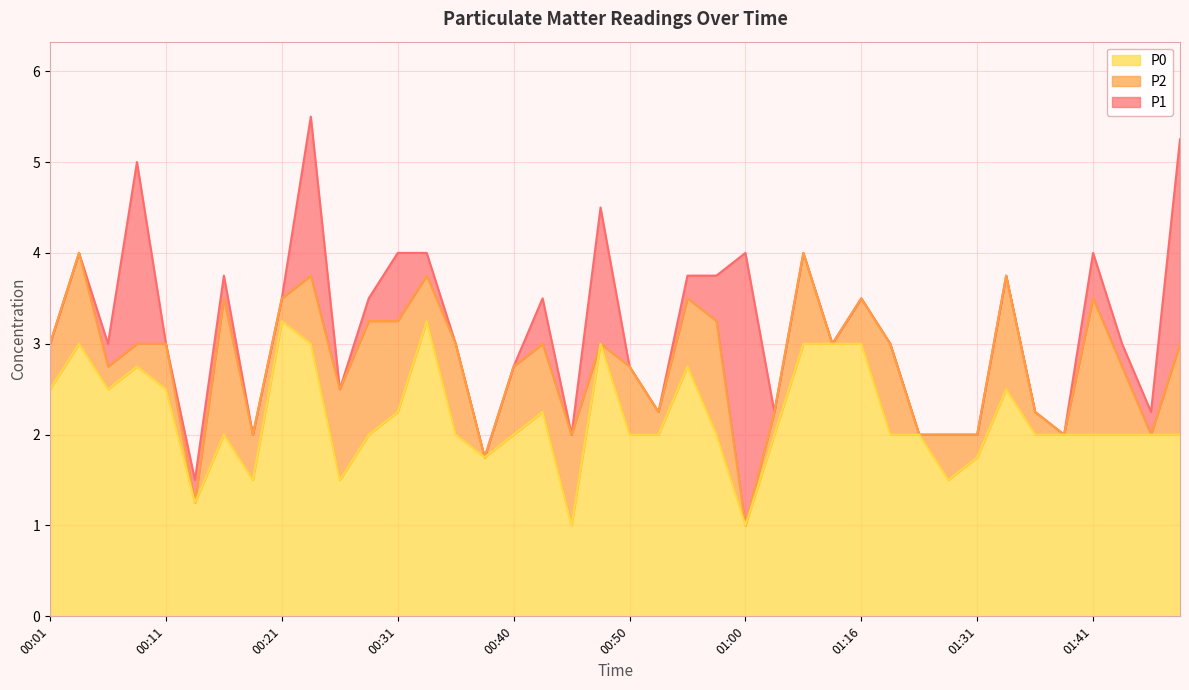

At how many categories does at least one series exceed 1?

40